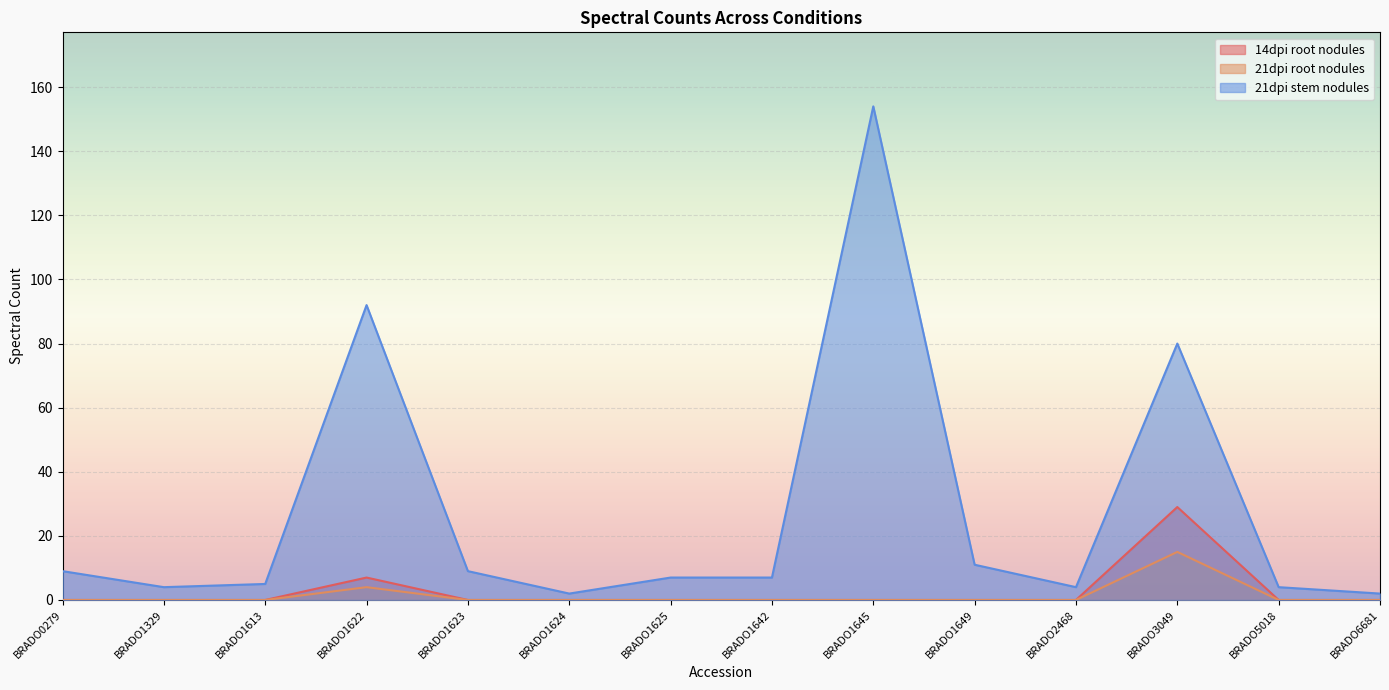

How many lines are shown in the chart?

3